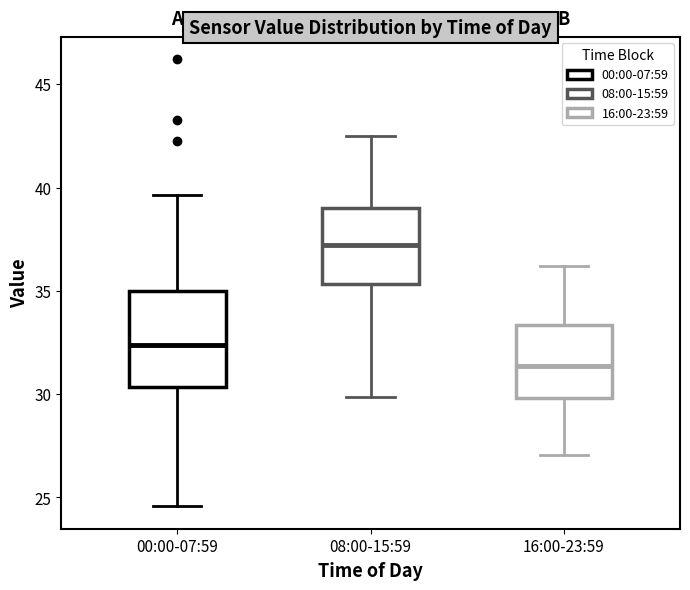

Reading left to right, read every box against the y-axis: the position of its median line, the range the box covers, and the ends of its whiskers. The values are not printed on the chart, so give them approximately, as read against the axis.

00:00-07:59: median 32.5, box 30.5 to 35.0, whiskers 24.5 to 39.5
08:00-15:59: median 37.0, box 35.5 to 39.0, whiskers 30.0 to 42.5
16:00-23:59: median 31.5, box 30.0 to 33.5, whiskers 27.0 to 36.0